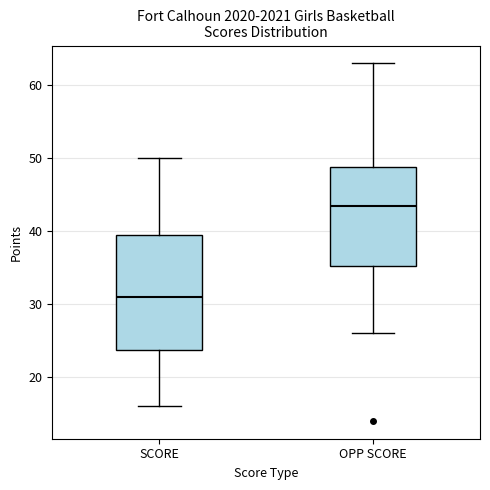

Which box has the lowest median line?

SCORE